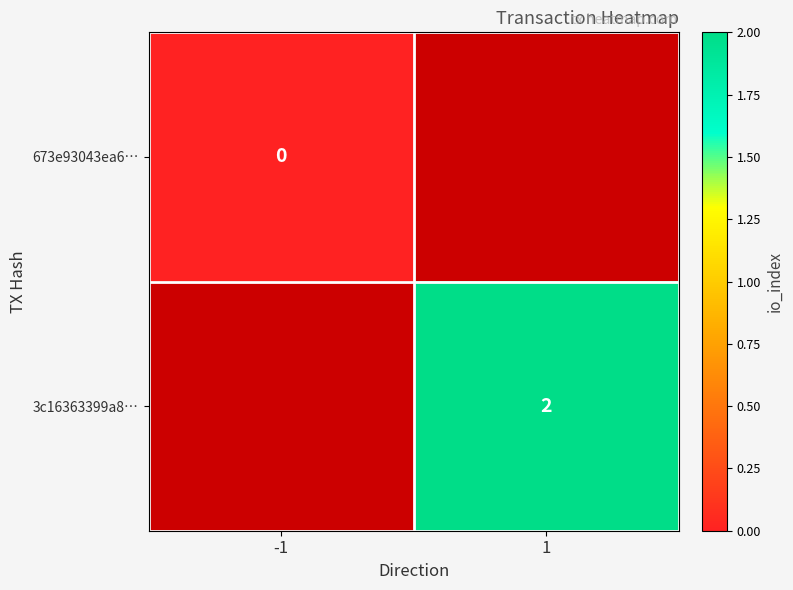

How many positive values does the 3c16363399a8… series have?

1